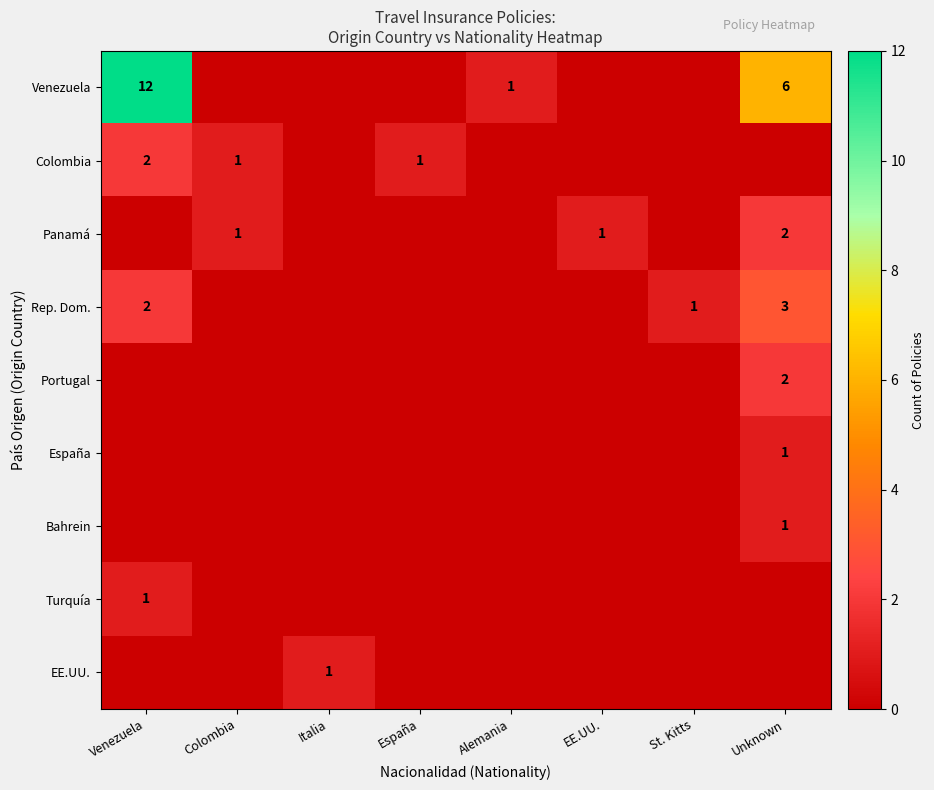

The value of Portugal at Unknown is 2. True or false?

True